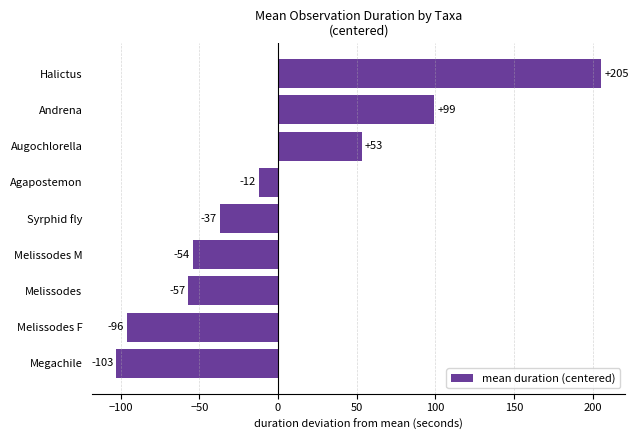

What is the difference between the maximum and second lowest values?

301.0